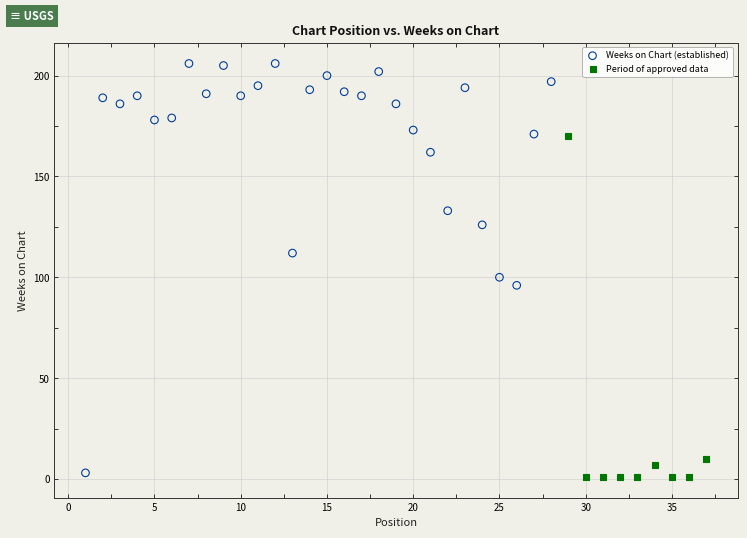

Which series contains the highest Y value?

Weeks on Chart (established)